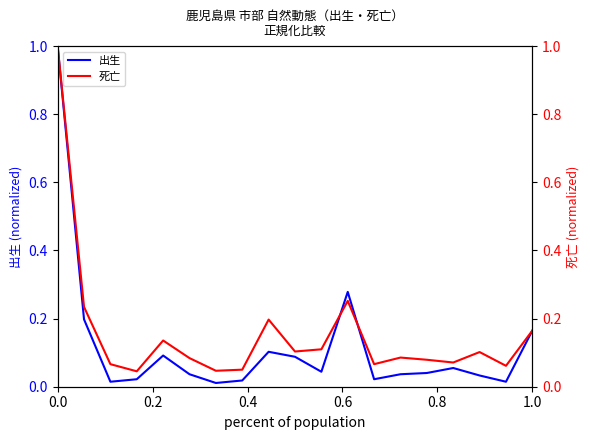

The value of 死亡 at 0.4 is 0.1. True or false?

False